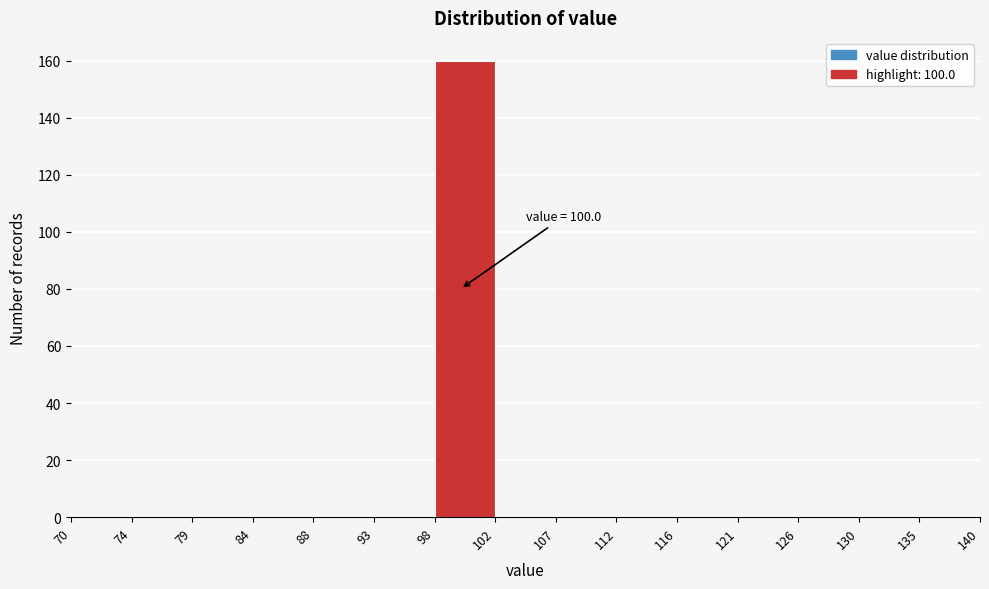

Over which range of the x-axis is the bar tallest?

98 to 102